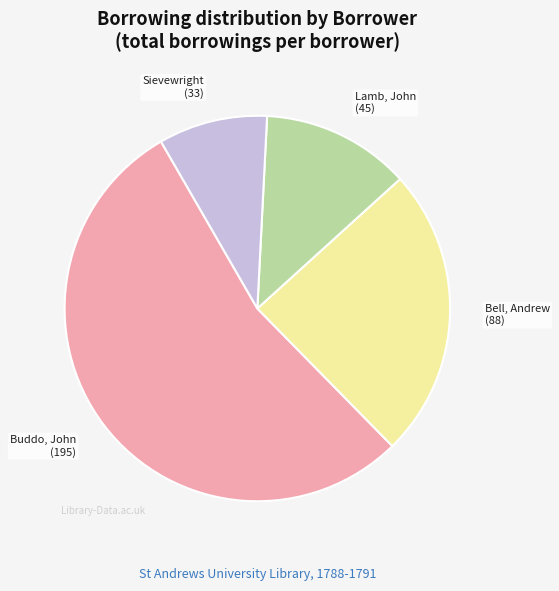

How many slices are in this pie chart?

4